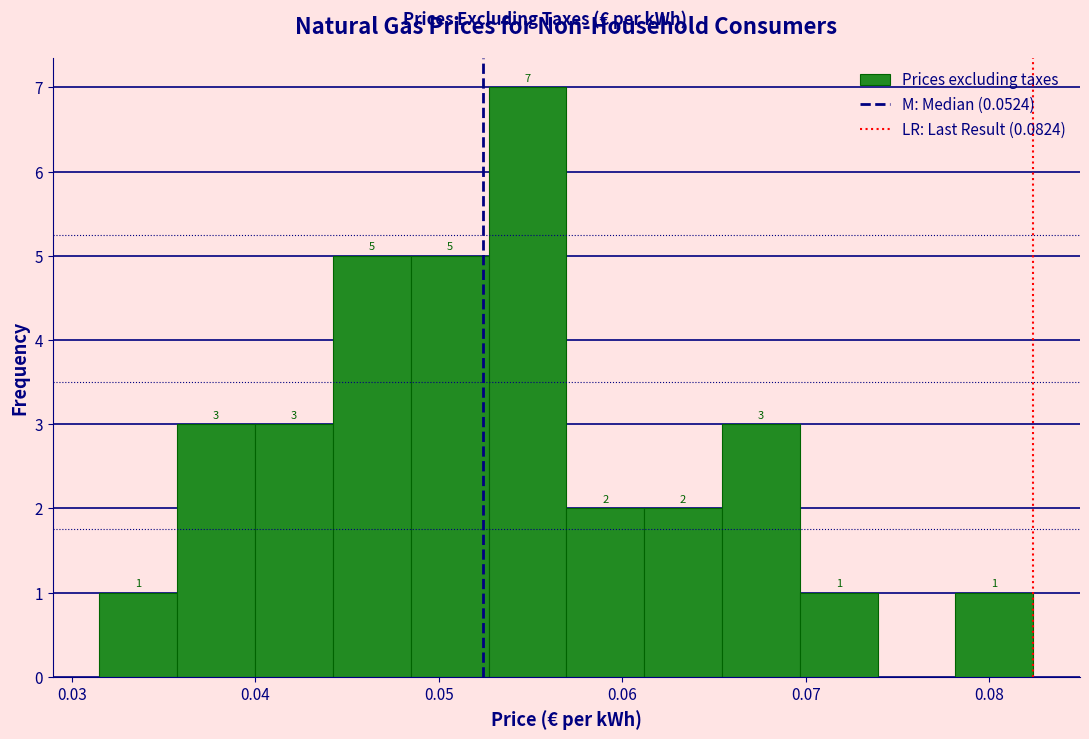

Over which range of the x-axis is the bar tallest?

0.053 to 0.057